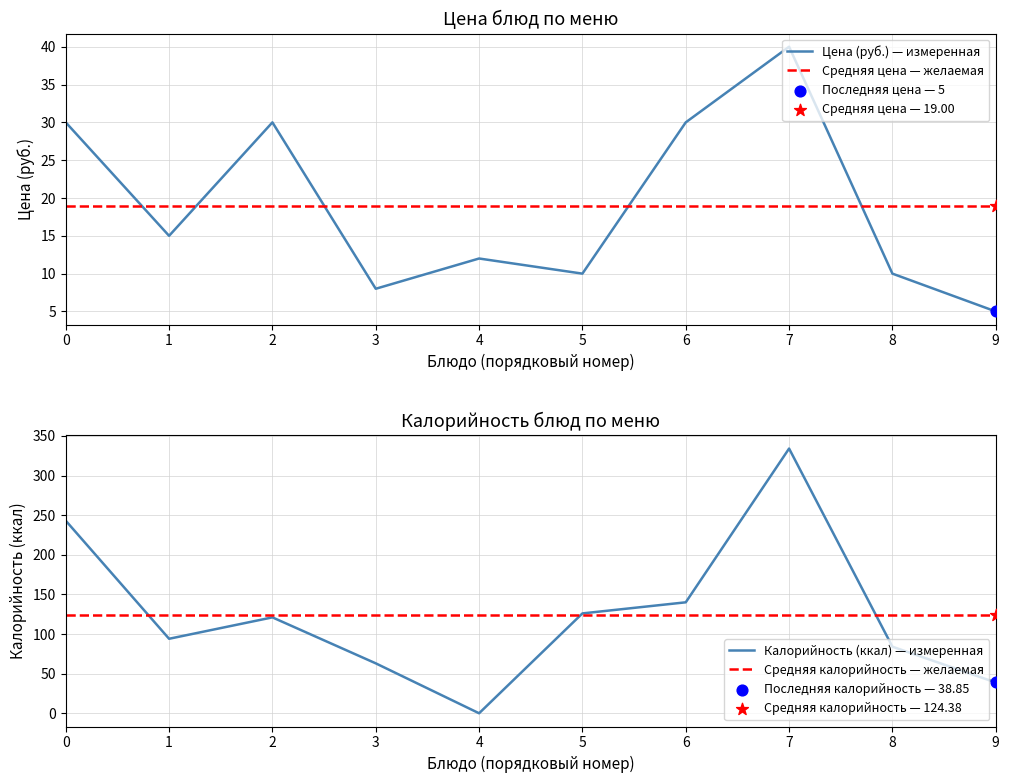

Which series has the widest spread of Y values?

Калорийность (ккал) — измеренная